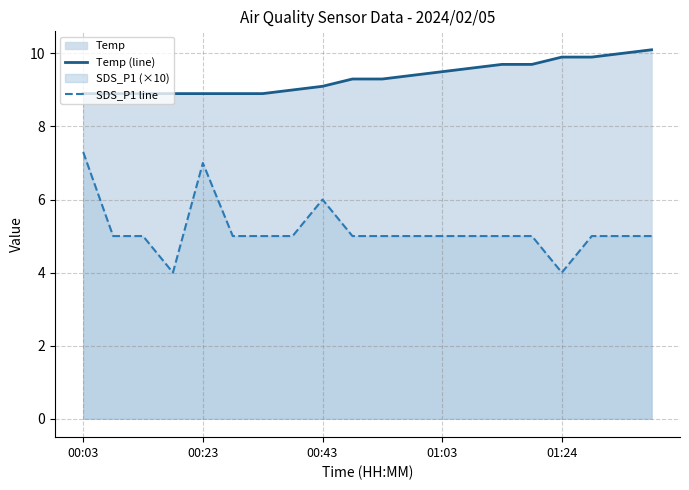

True or false: Temp (line) and SDS_P1 line cross at least once.

False